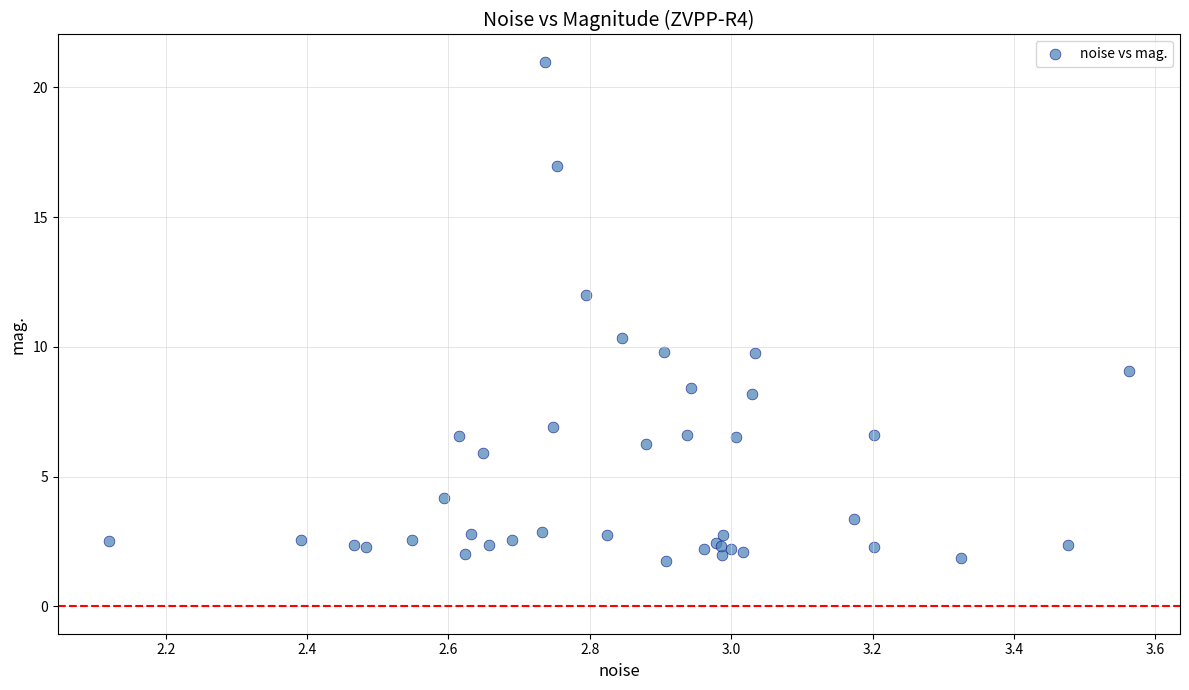

What Y value in the scatter plot is closest to 11?

10.4